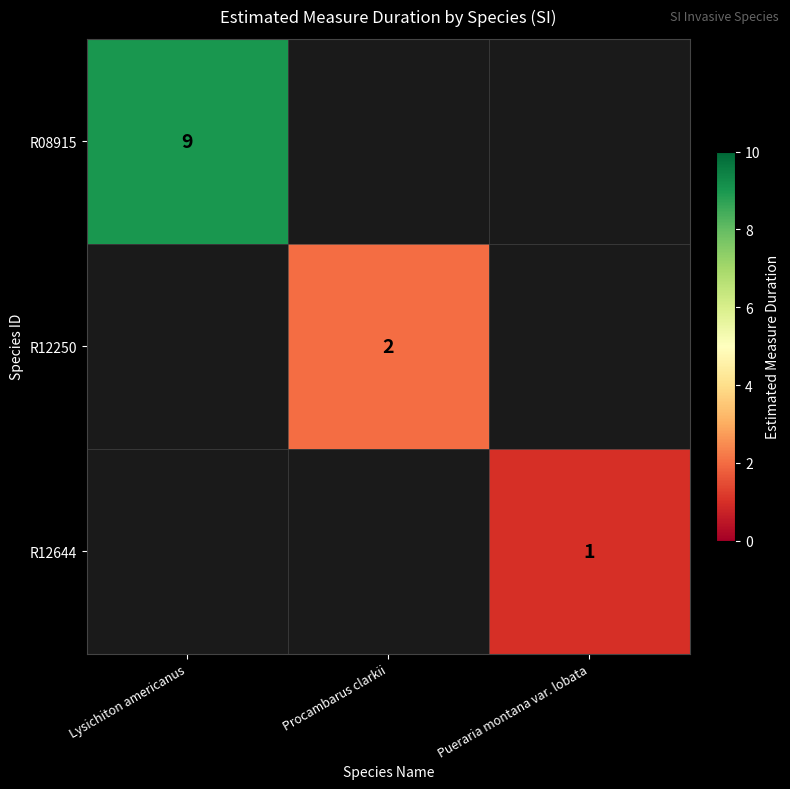

The value of R12250 at Procambarus clarkii is 2. True or false?

True